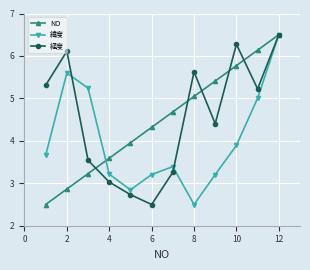

Is this an area chart (filled region under the line)?

No